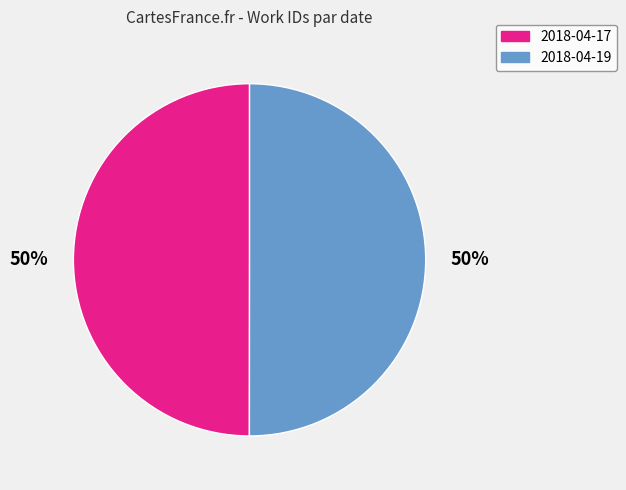

What is the ratio of the value at 2018-04-19 to the value at 2018-04-17?

1.0